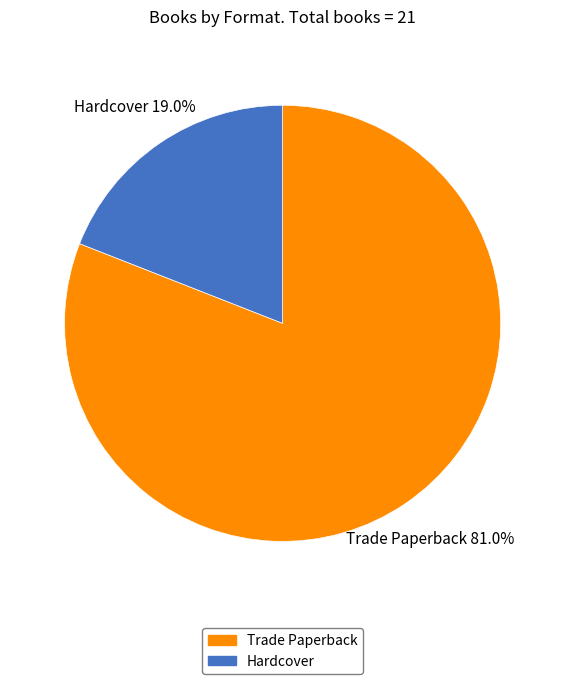

Combined, what portion of the pie is Trade Paperback and Hardcover?

100.0%